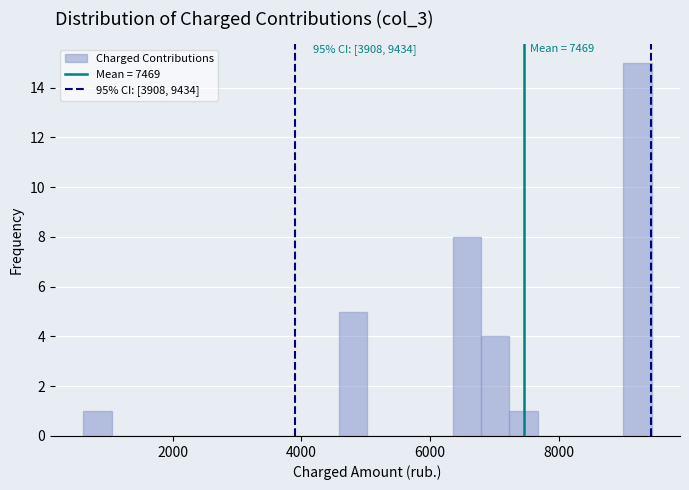

Read against the x-axis, roughly where is the centre of the tallest bar?

9200